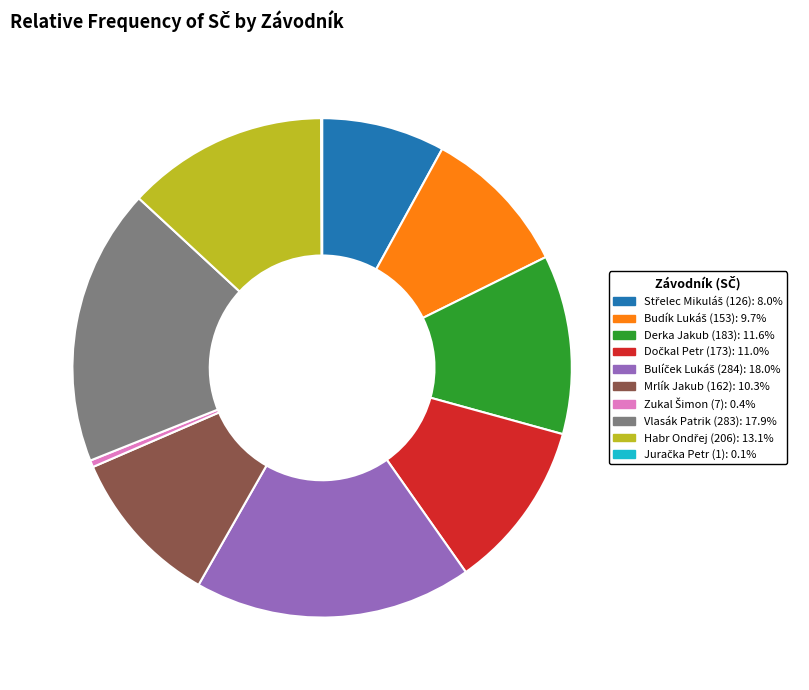

Do Mrlík Jakub (162) and Derka Jakub (183) together represent more than half of the pie?

No